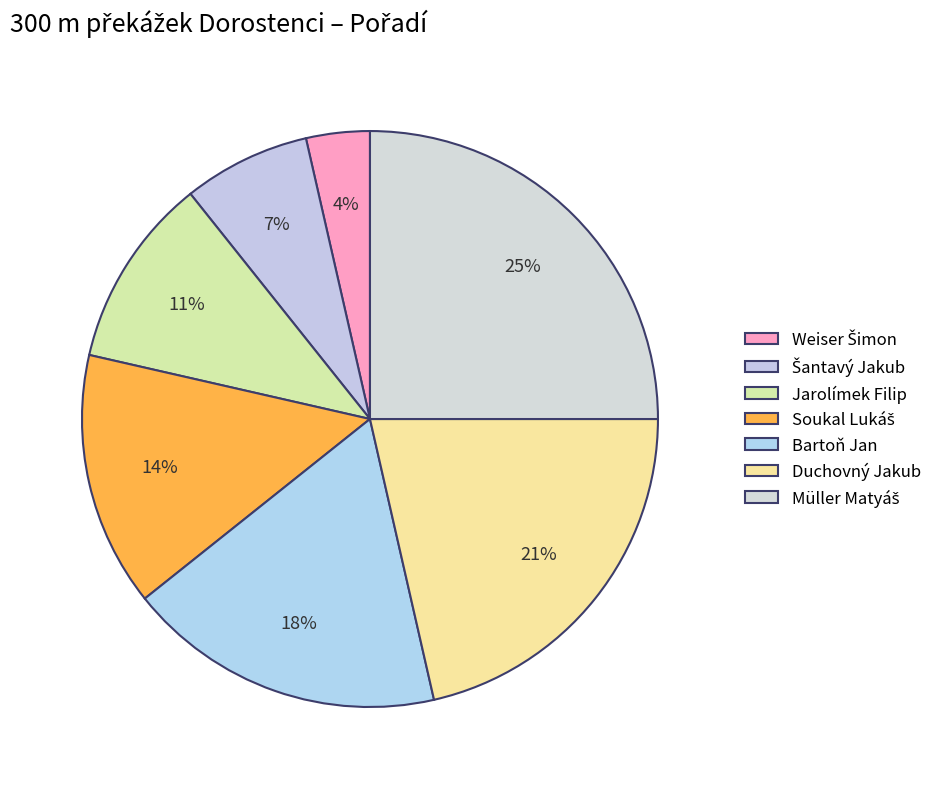

What percentage is the Duchovný Jakub slice, to the nearest percent?

21%